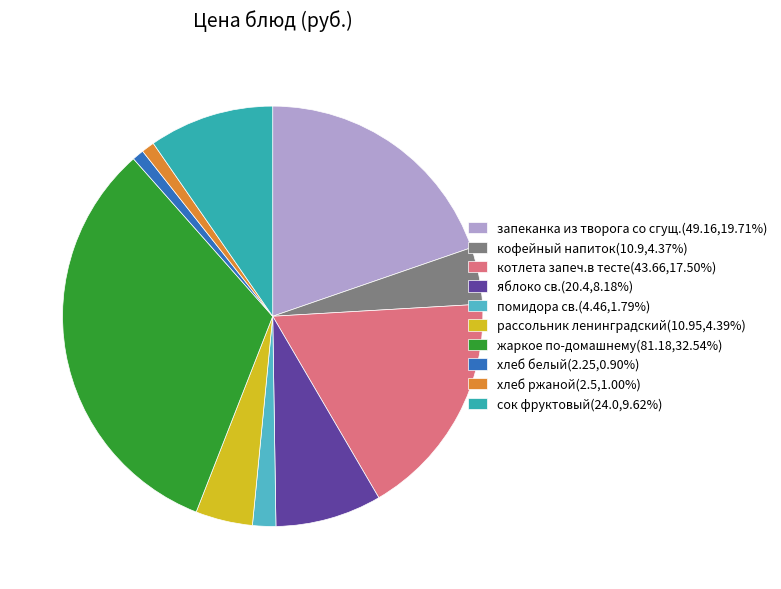

The рассольник ленинградский slice represents 4% of the pie. True or false?

True